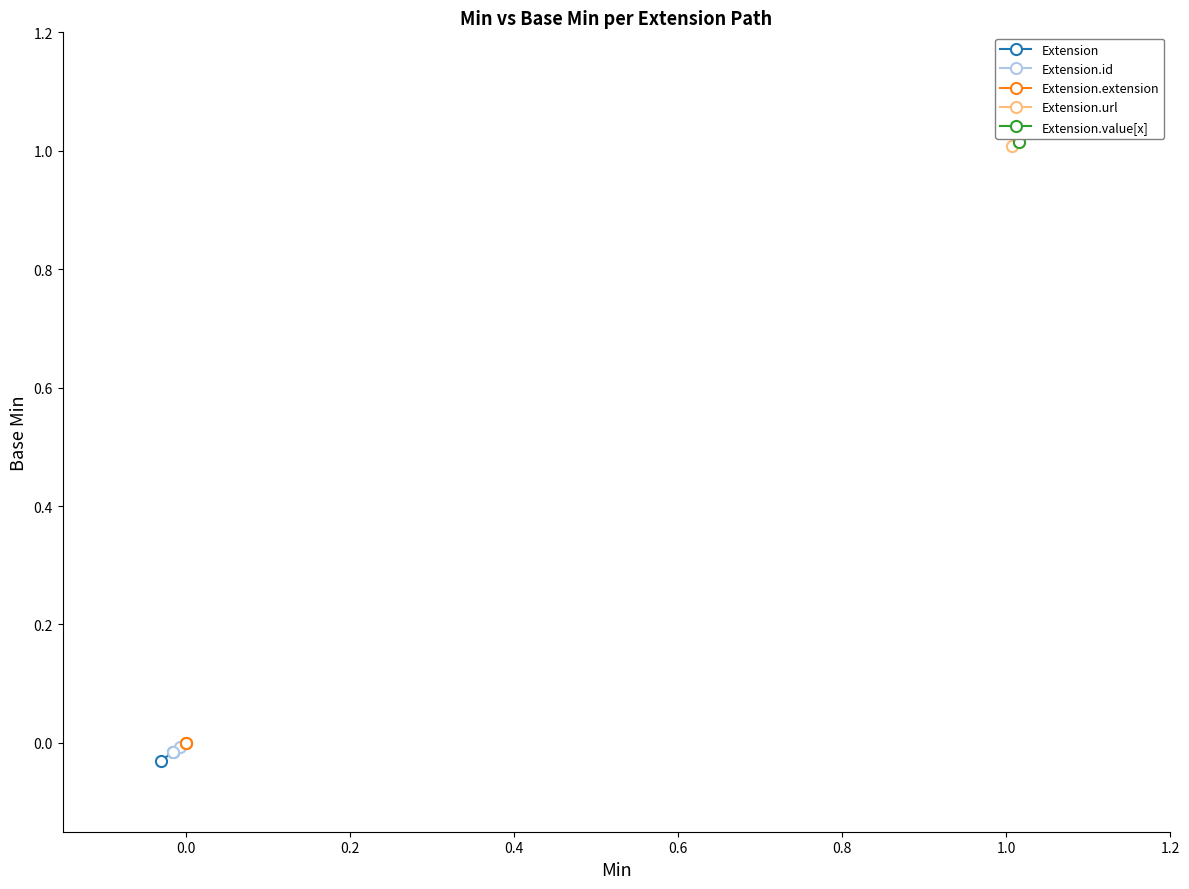

The value of Extension.extension at −0.2 is 0.0. True or false?

True